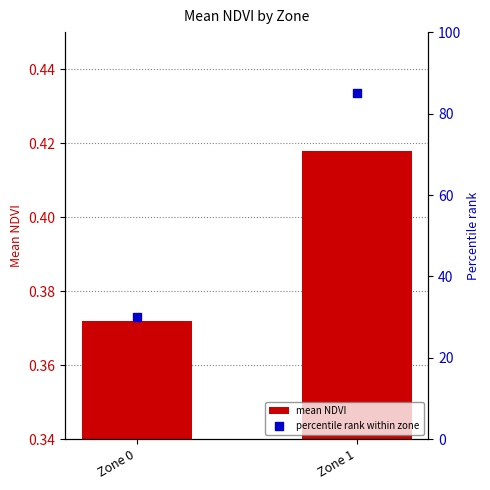

At how many categories does at least one series exceed 1?

2